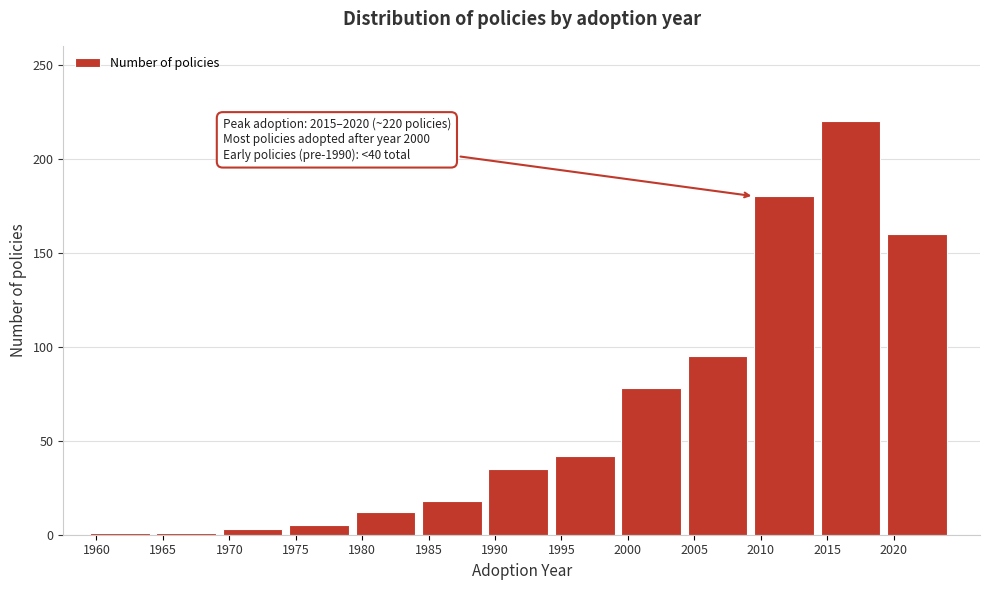

Reading right to left, list all the values displayed in this chart.

2020=160	2015=220	2010=180	2005=95	2000=78	1995=42	1990=35	1985=18	1980=12	1975=5	1970=3	1965=1	1960=1